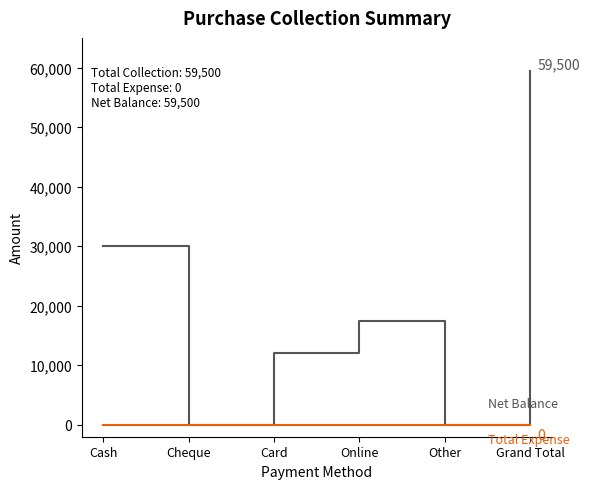

How many categories are shown in the chart?

6